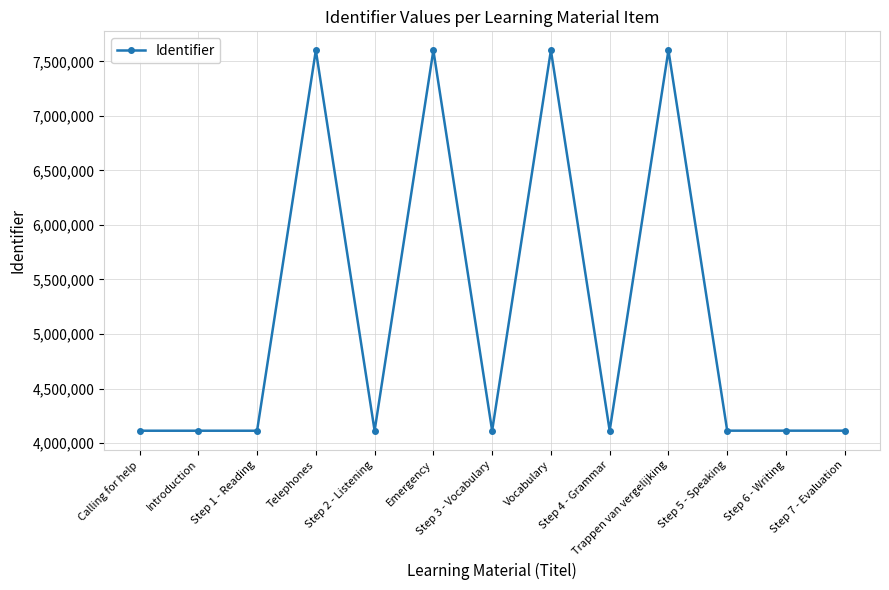

What is the minimum value shown in the chart?

4113048